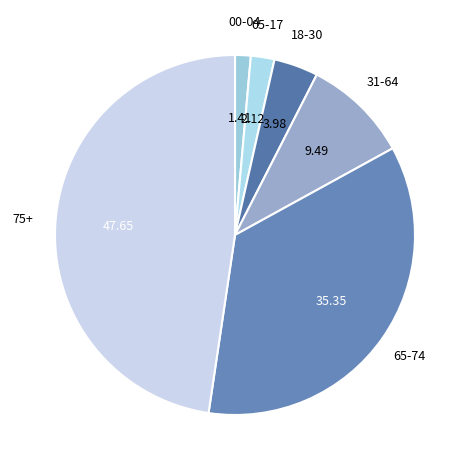

Is there a majority slice in this chart?

No